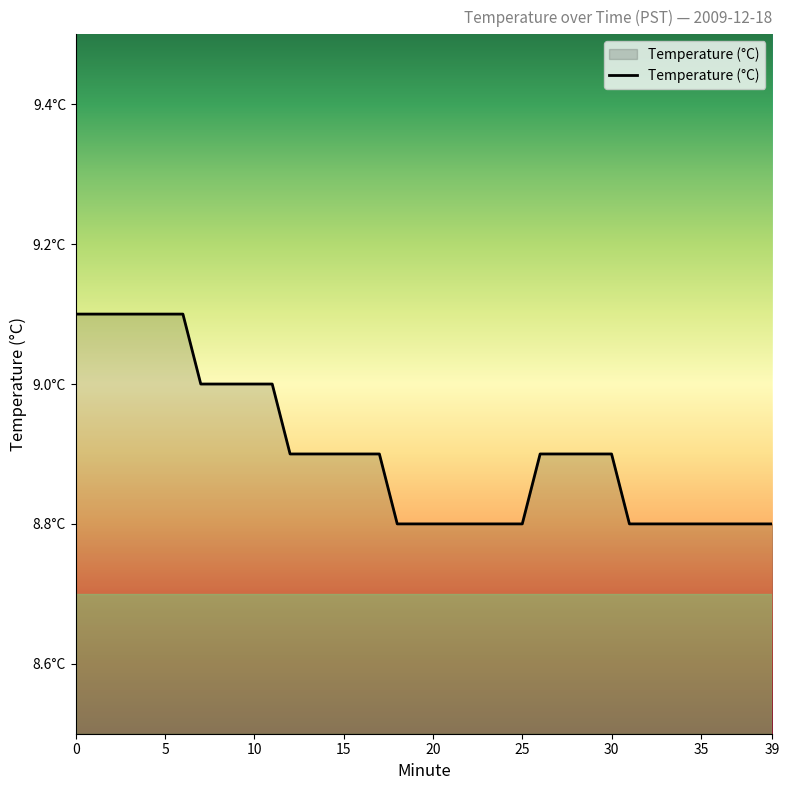

Does the chart display data point markers on the line(s)?

No